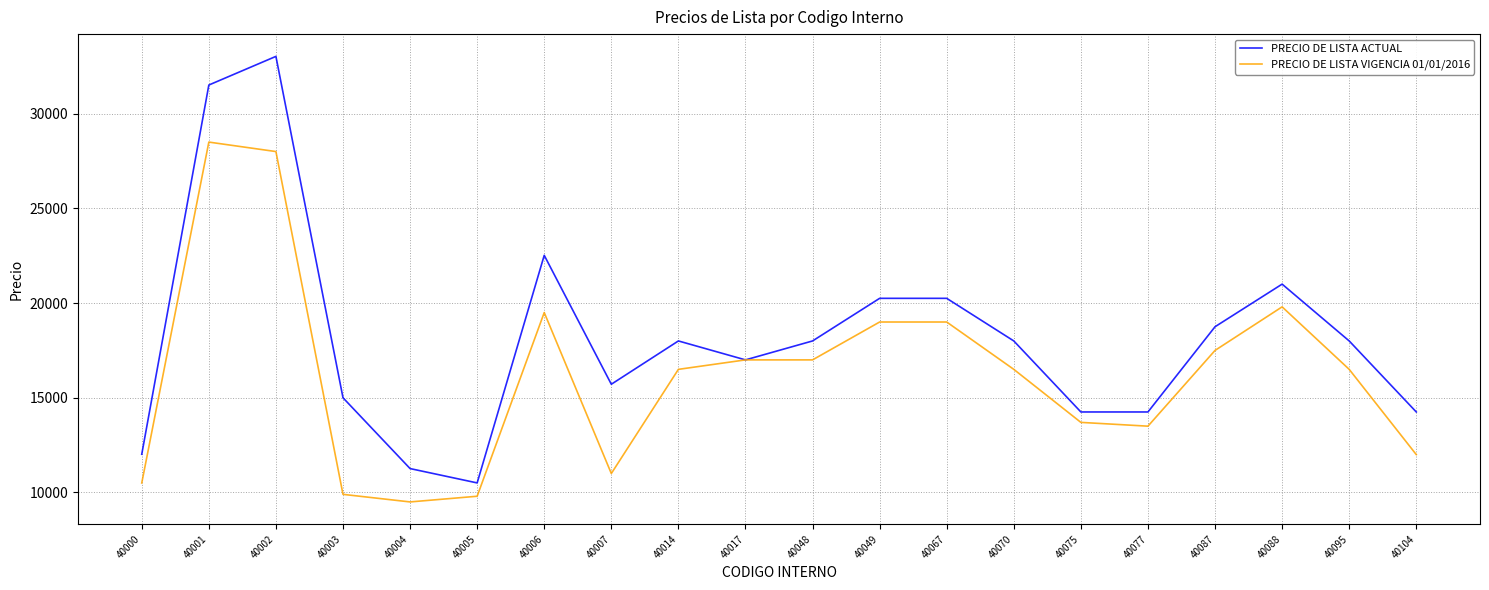

Rank the series at 40077 from highest to lowest value.

PRECIO DE LISTA ACTUAL, PRECIO DE LISTA VIGENCIA 01/01/2016